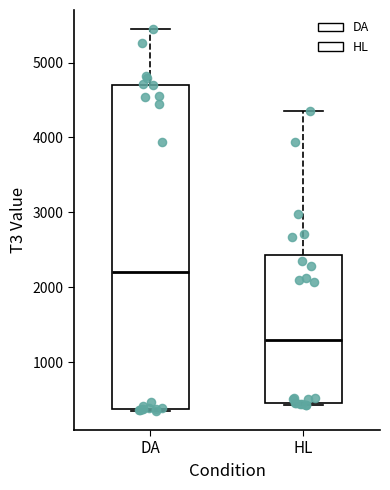

Reading left to right, transcribe this box plot: for each box, give where its median line is, the range the box spans, and where its two whiskers end, as read against the y-axis. The values are not printed on the chart, so give them approximately, as read against the axis.

DA: median 2200, box 400 to 4700, whiskers 400 to 5400
HL: median 1300, box 500 to 2400, whiskers 400 to 4400